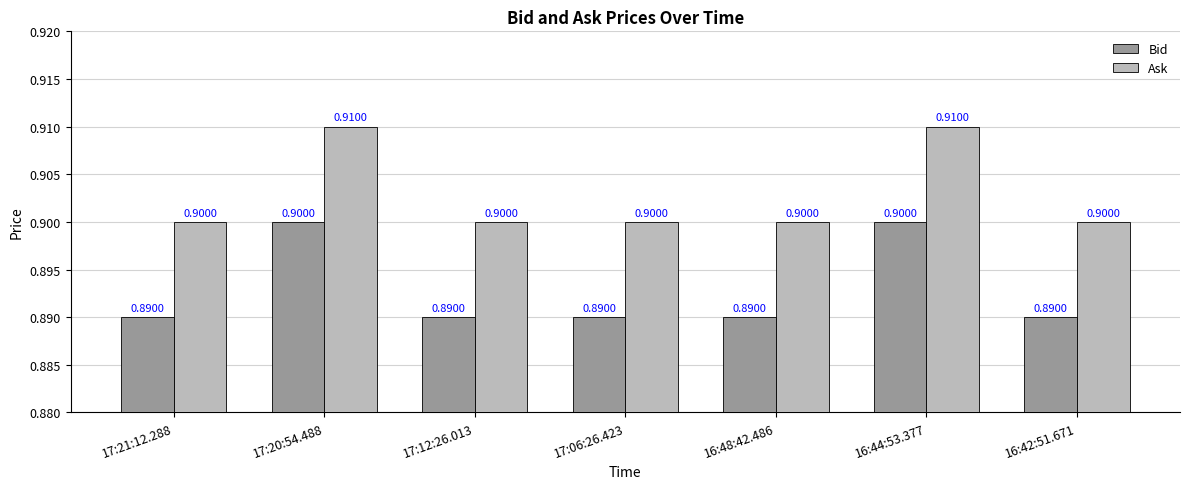

What is the average value of the Bid series?

0.9